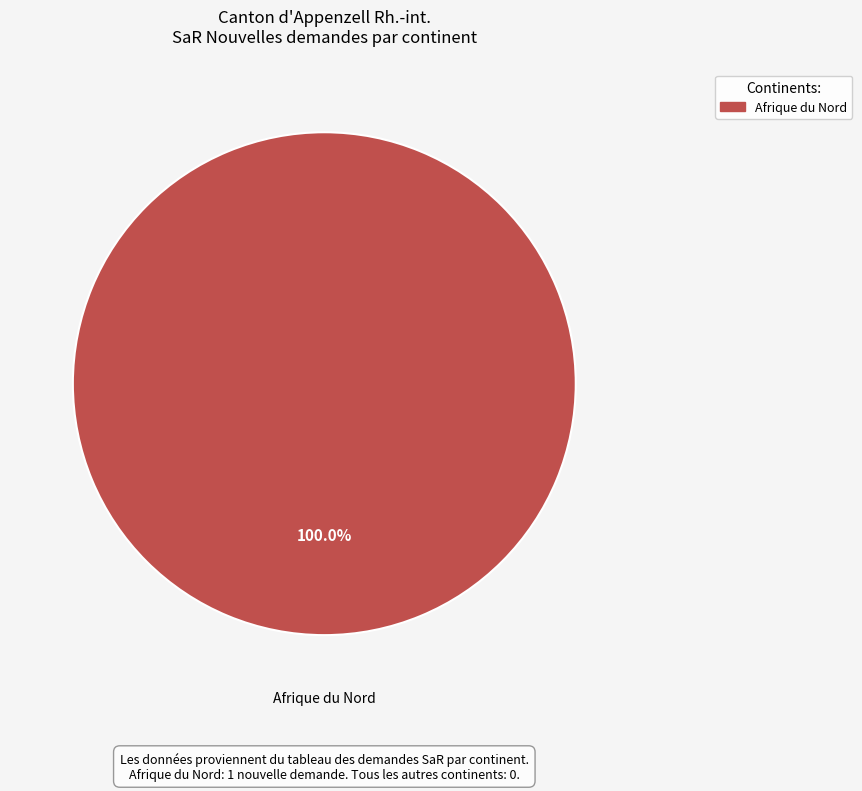

Is there a majority slice in this chart?

Yes